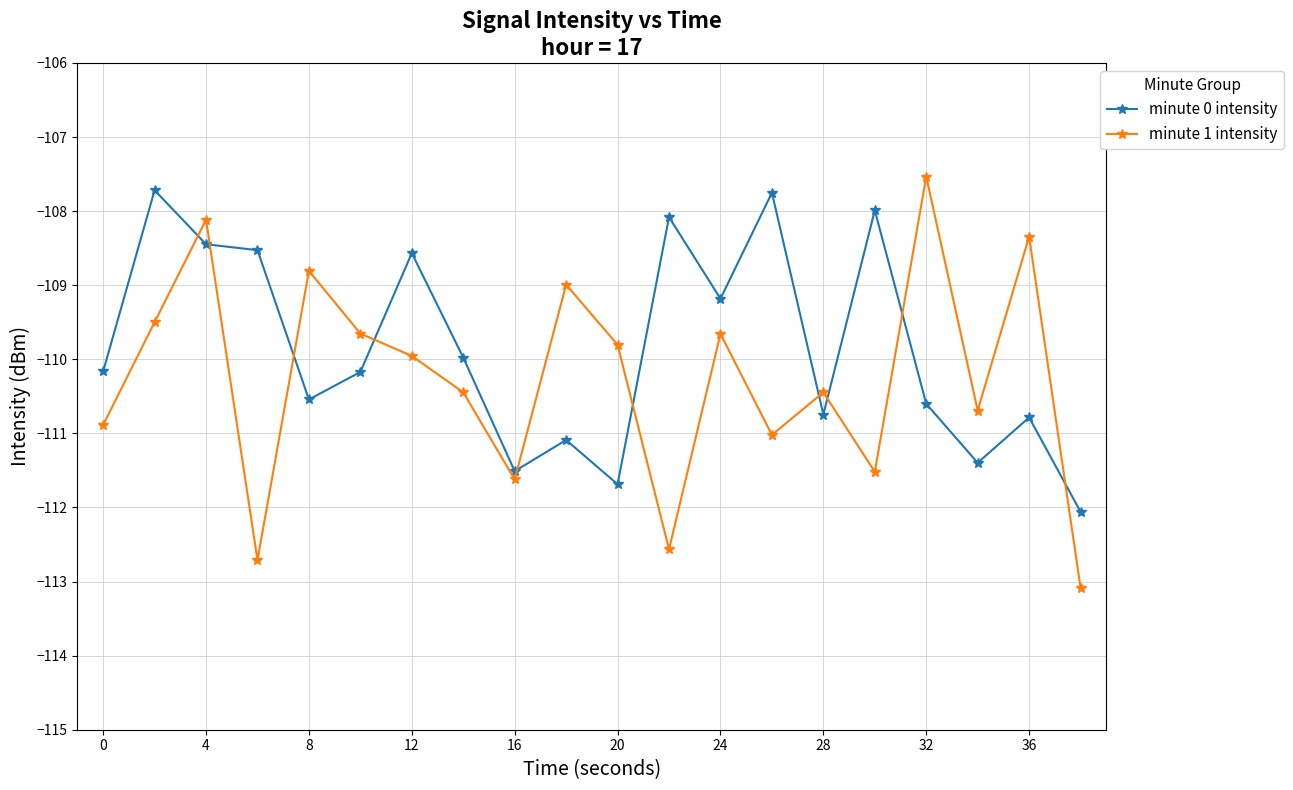

What is the minimum value for minute 1 intensity?

-113.1